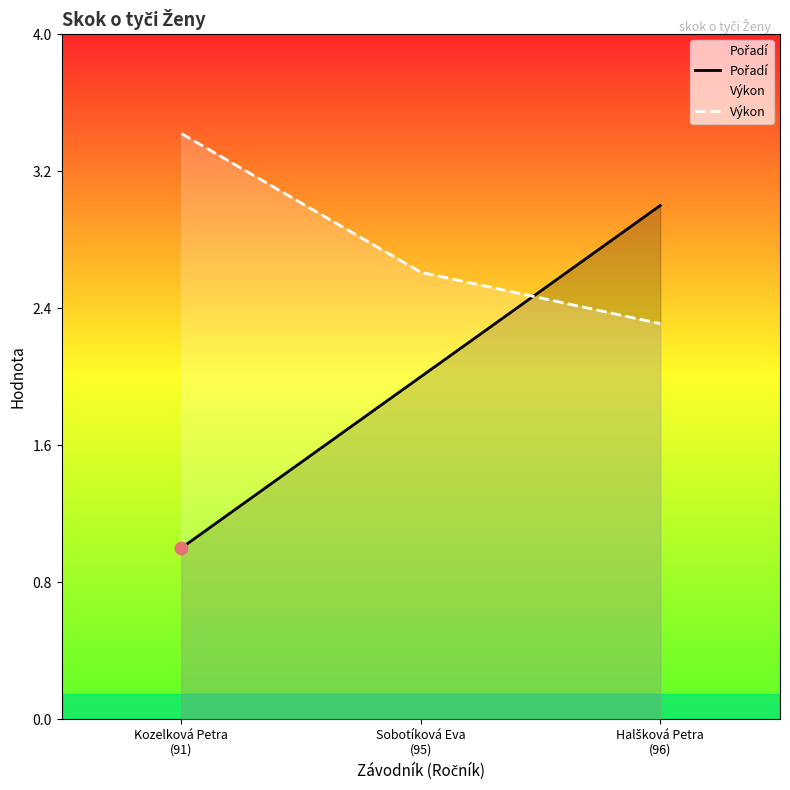

Which series has the largest Y range (max minus min)?

Pořadí